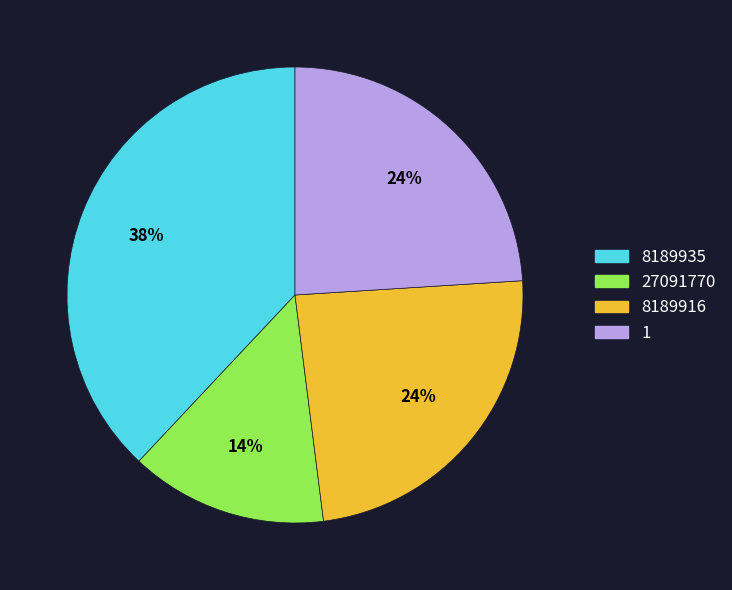

To the nearest percent, what is the average slice percentage?

25%